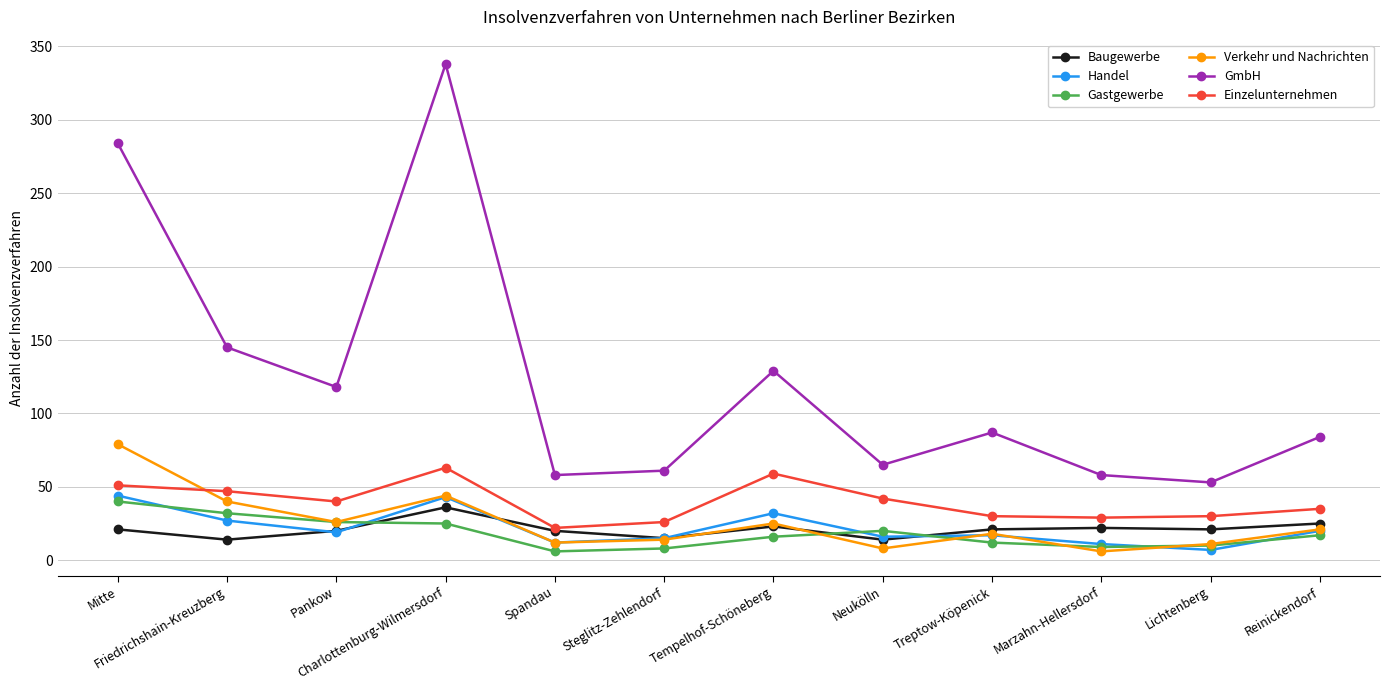

True or false: Baugewerbe has more than 0 interior local peaks.

True